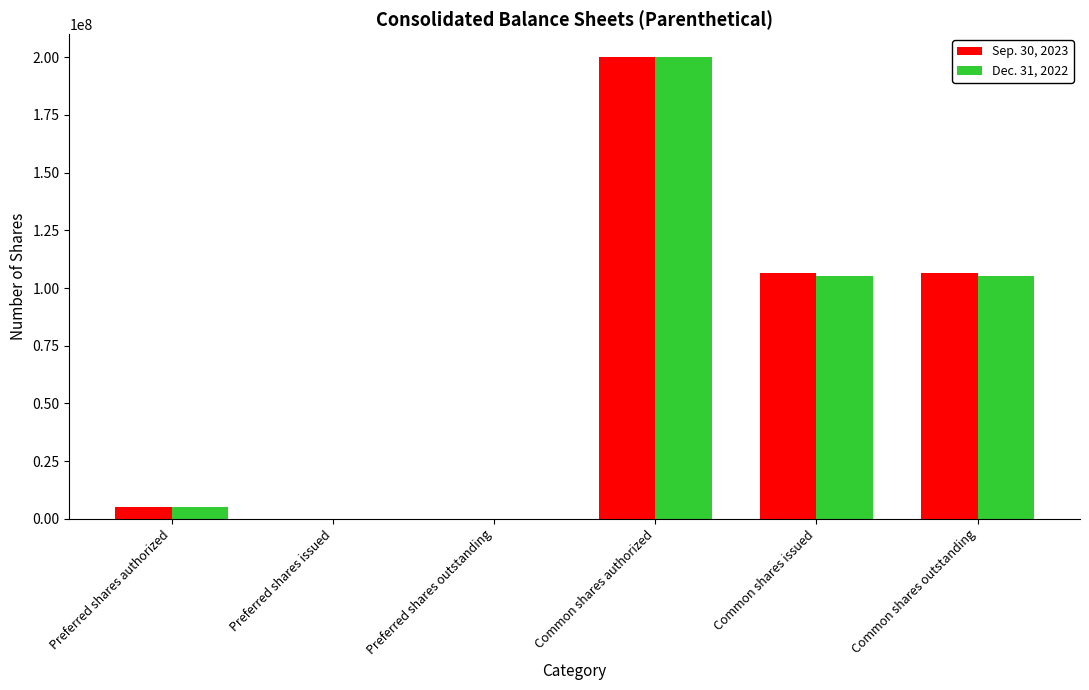

At which category is the sum across all series the highest?

Common shares authorized